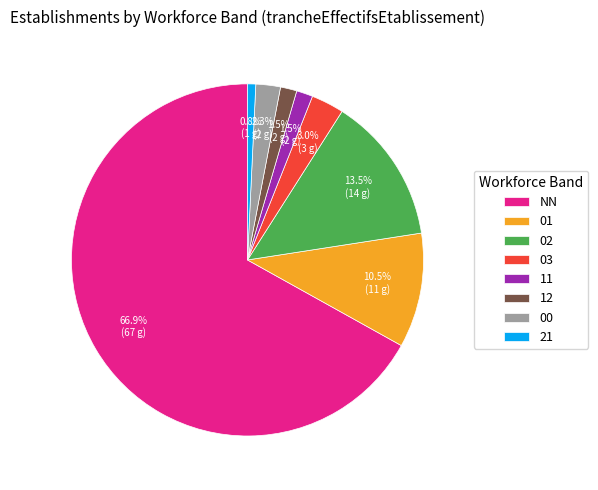

The 03 slice represents 3% of the pie. True or false?

True